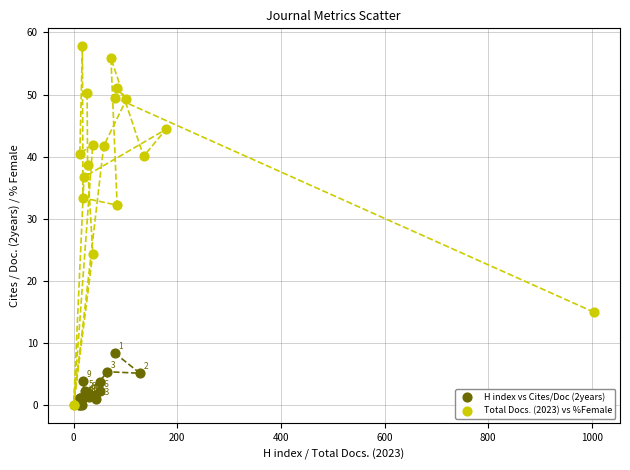

Which series has the widest spread of Y values?

Total Docs. (2023) vs %Female